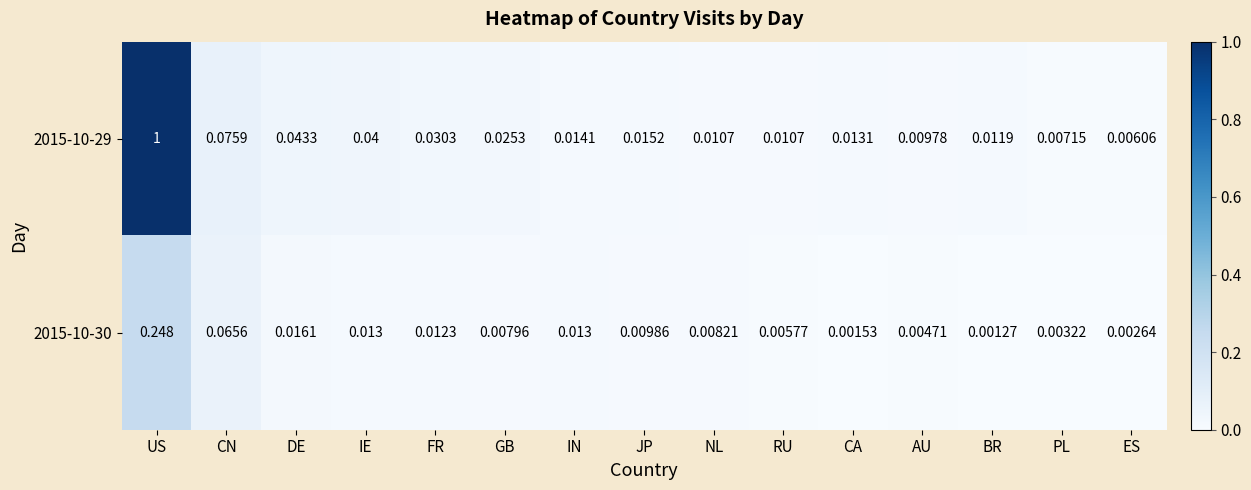

Which series changed the most between PL and ES?

2015-10-29